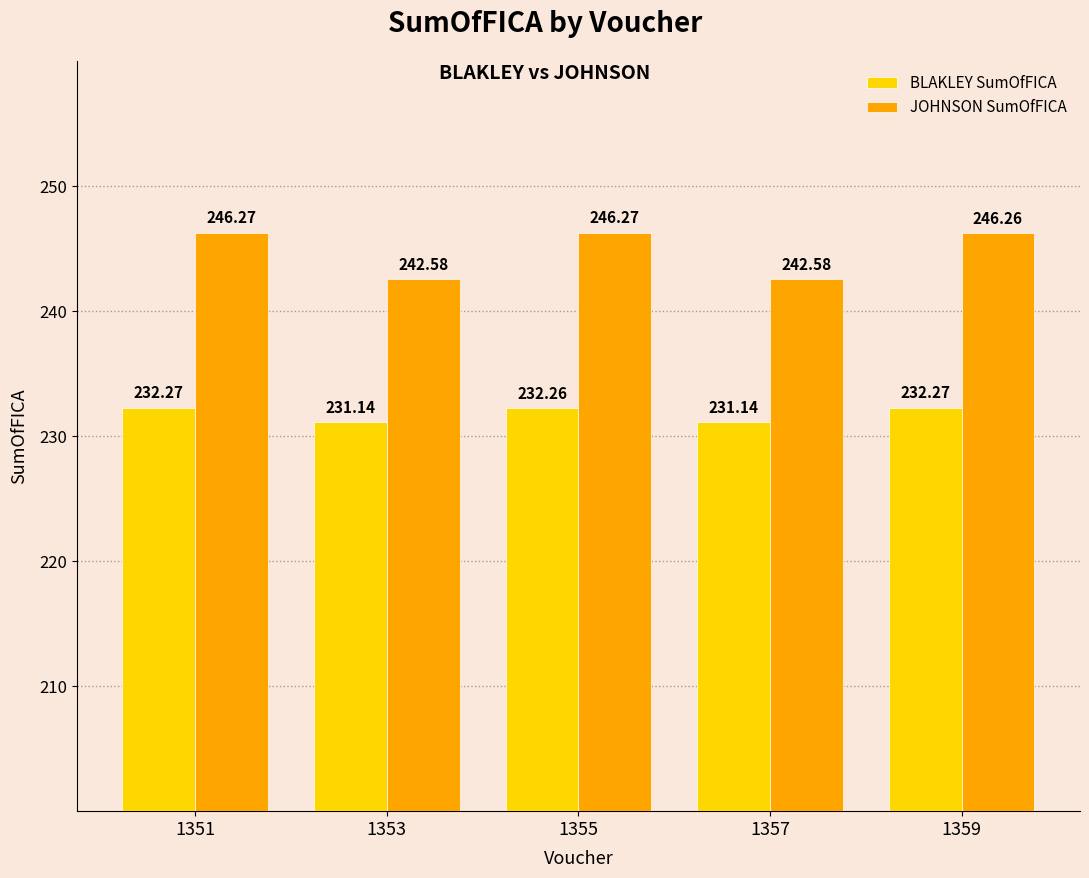

How many bars are there in each group?

2